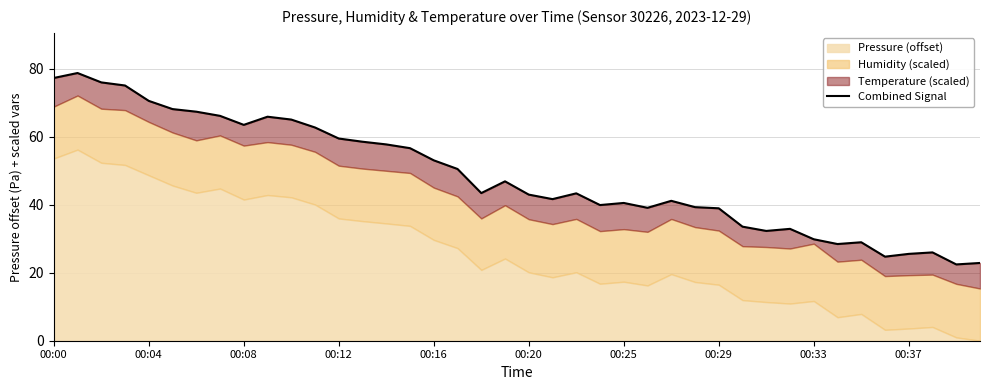

True or false: the data shows 39.3 at 27.

True